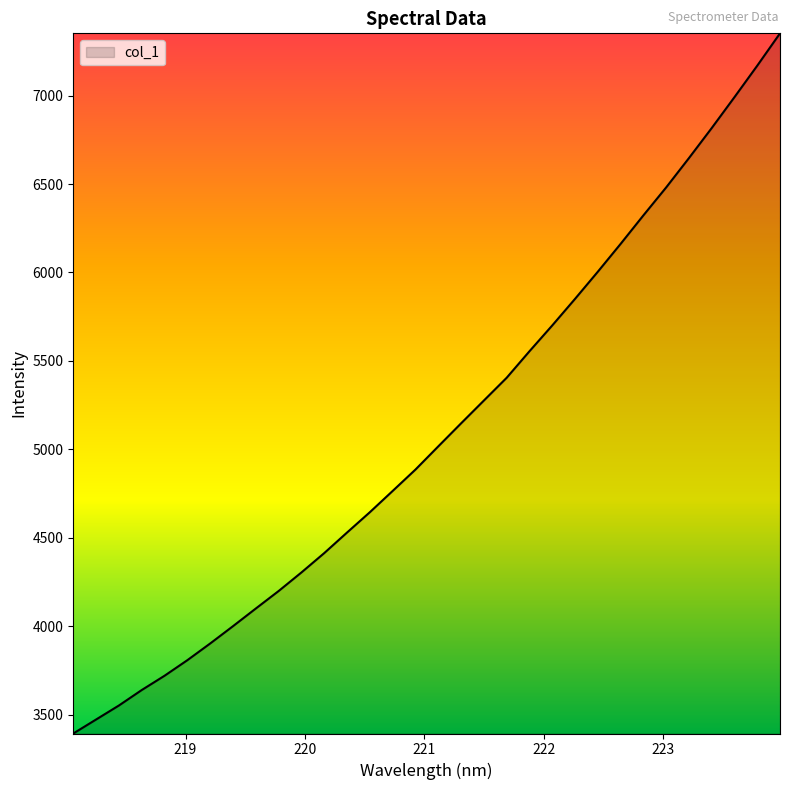

What is the minimum value shown in the chart?

3393.7